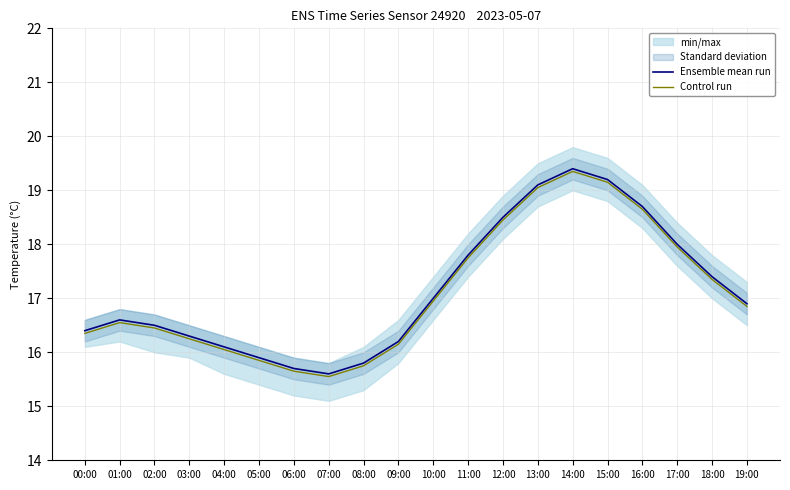

At how many categories does at least one series exceed 16?

16